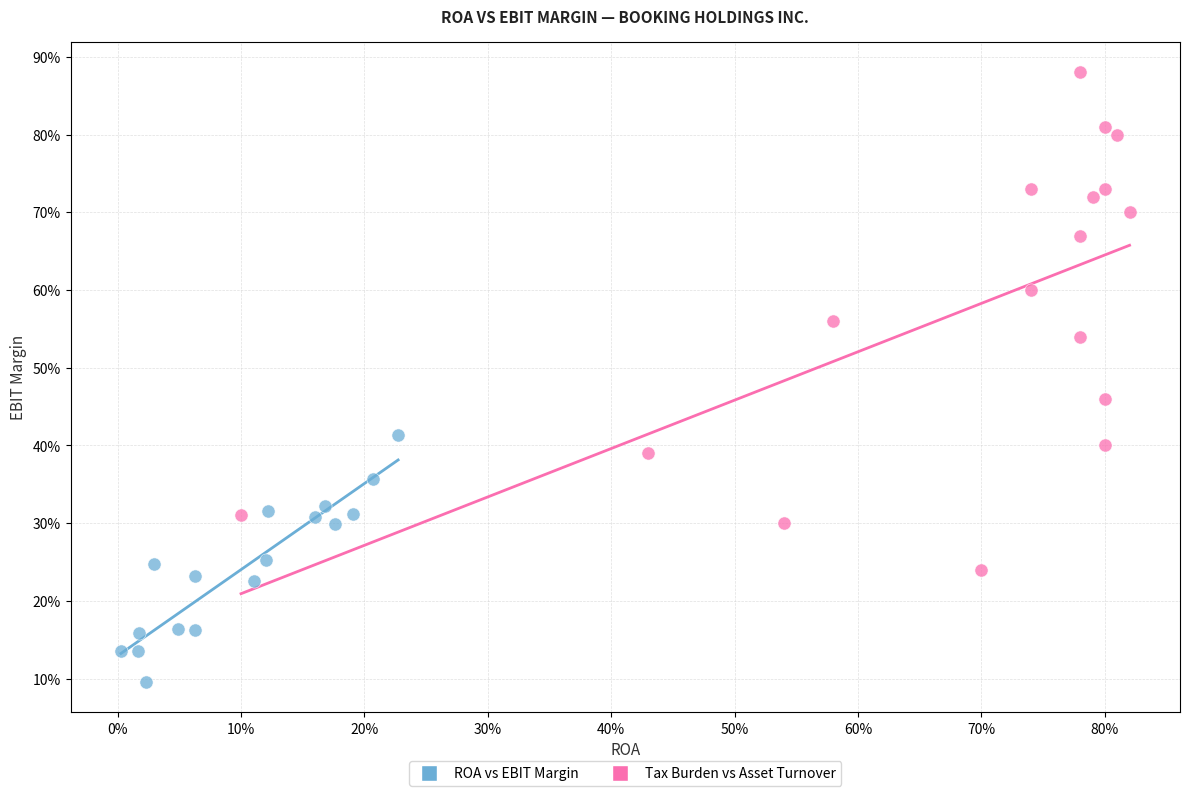

Which series has the largest Y range (max minus min)?

Tax Burden vs Asset Turnover